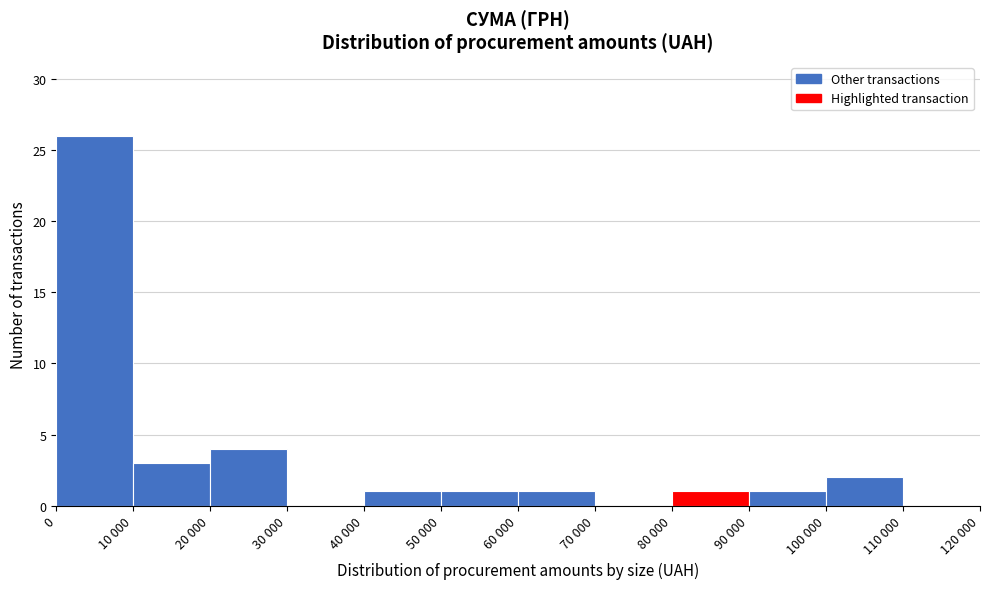

Reading right to left, list all the values displayed in this chart.

110 000=0	100 000=2	90 000=1	80 000=1	70 000=0	60 000=1	50 000=1	40 000=1	30 000=0	20 000=4	10 000=3	0=26